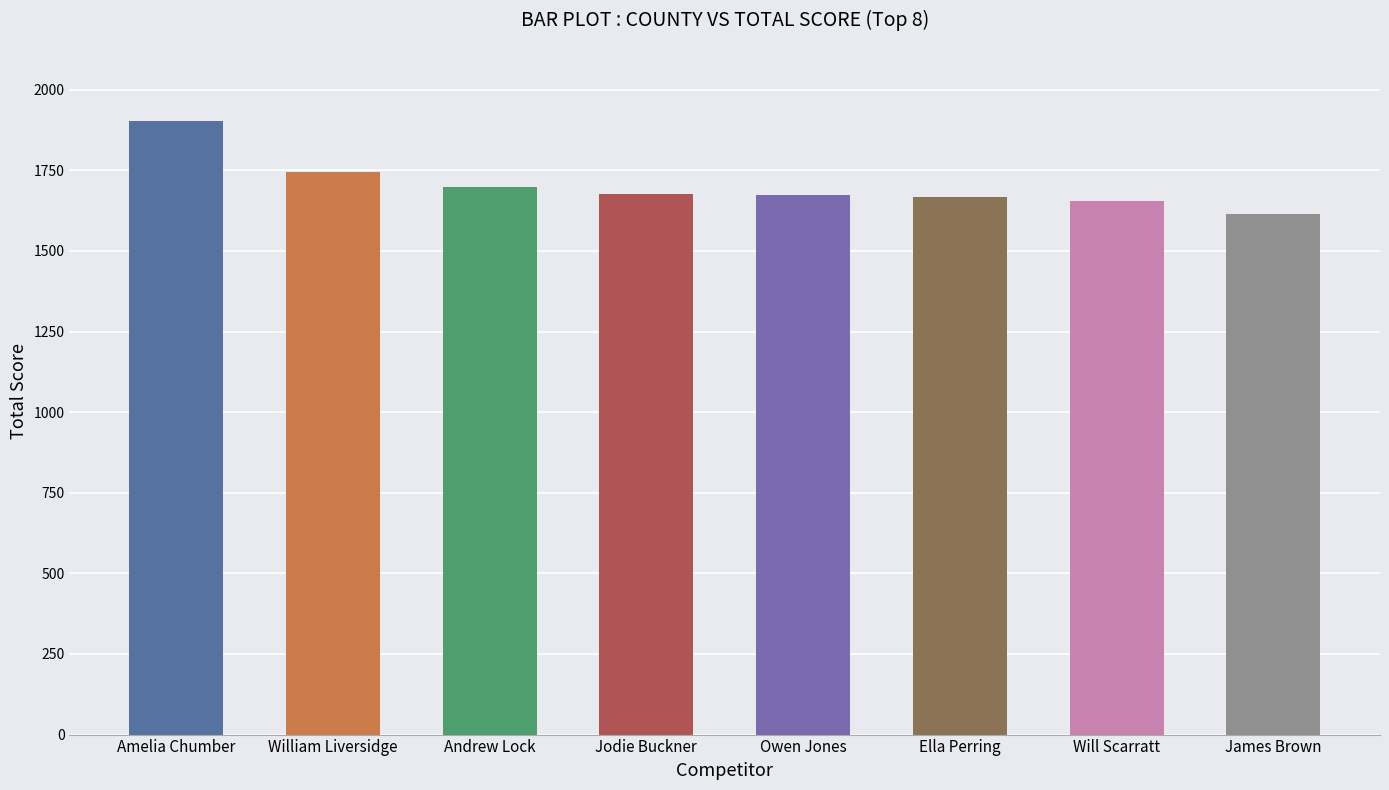

What is the difference between the maximum and minimum values?

291